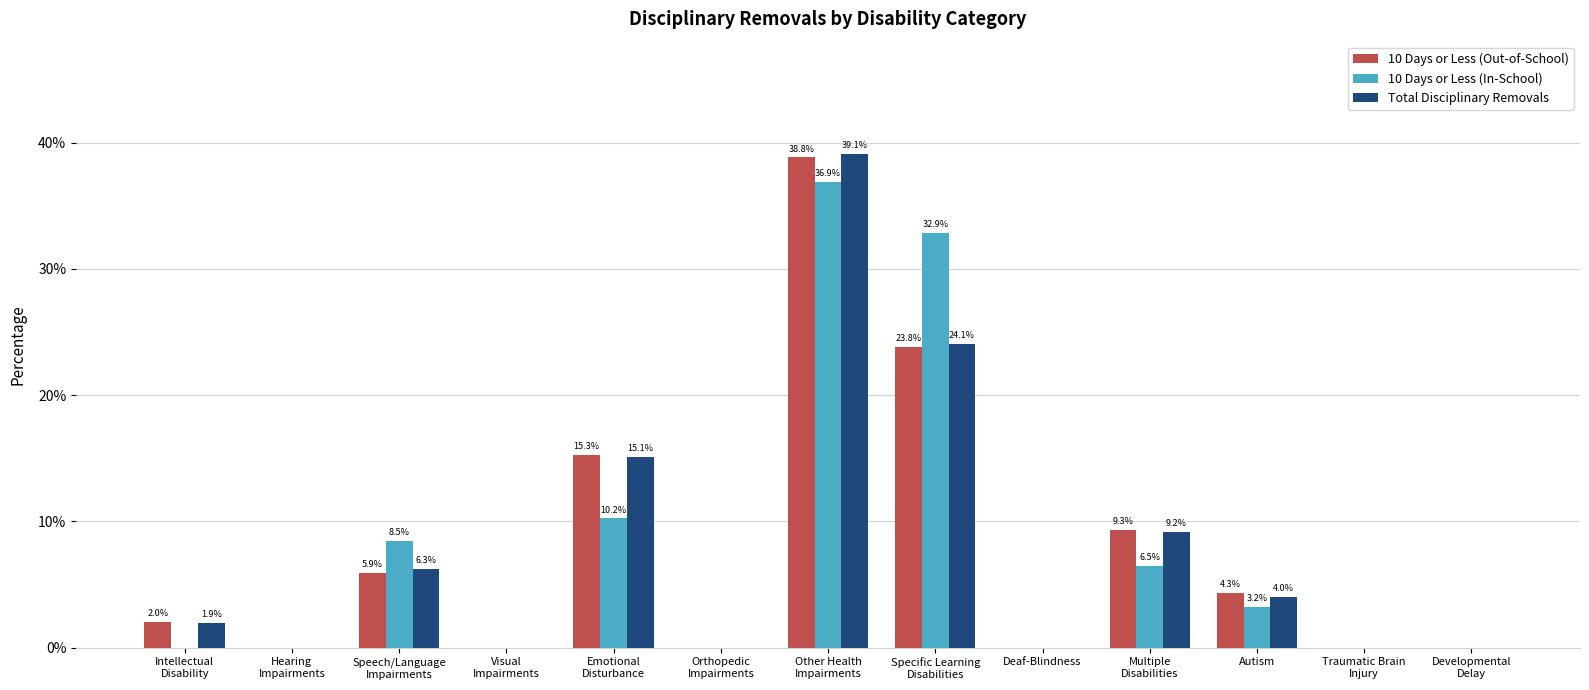

Which series changed the most between Visual
Impairments and Emotional
Disturbance?

10 Days or Less (Out-of-School)